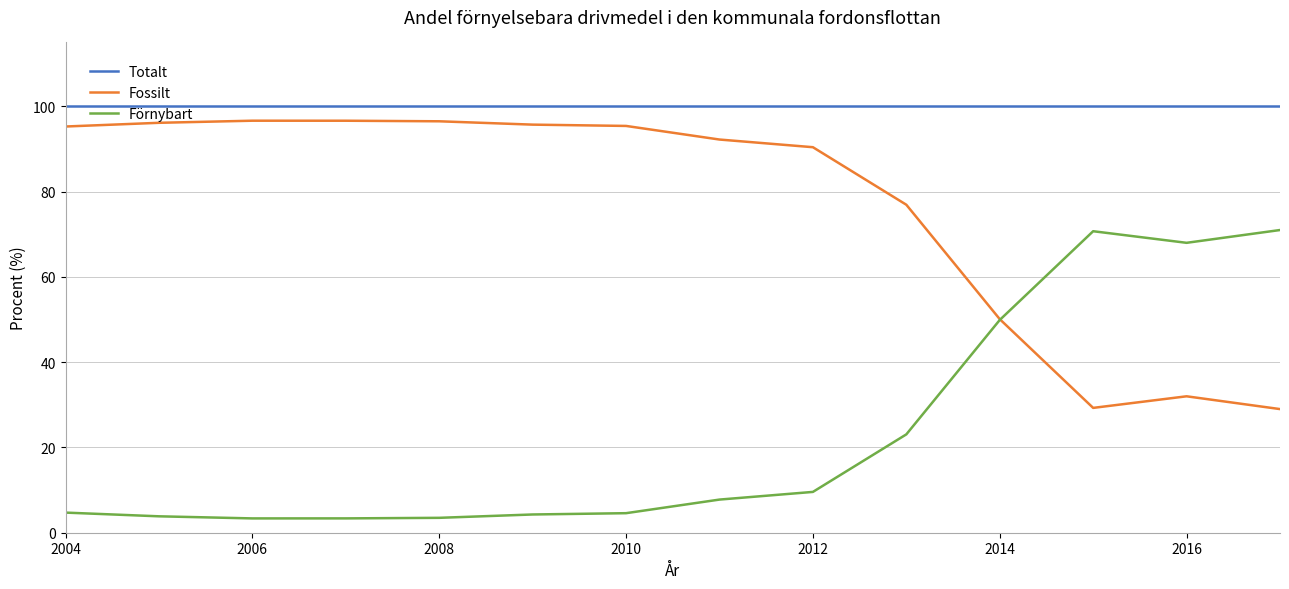

What is the maximum value for Totalt?

100.0